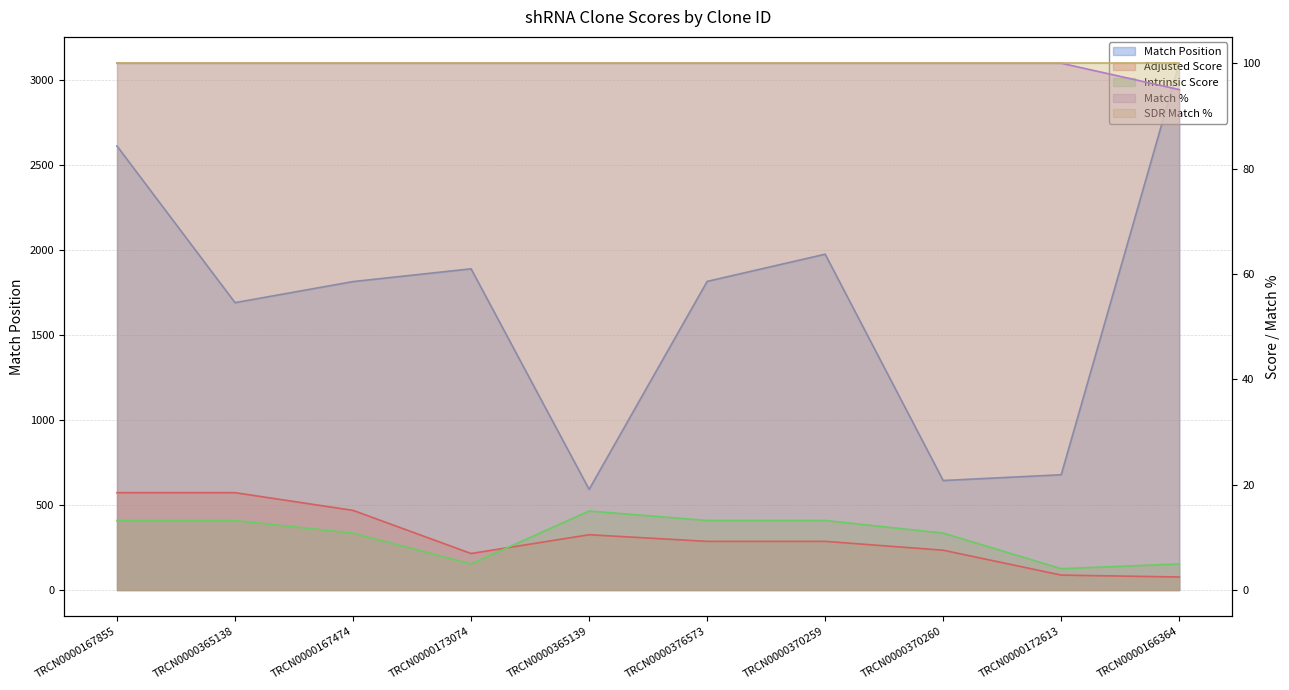

True or false: Intrinsic Score and Match % cross at least once.

False